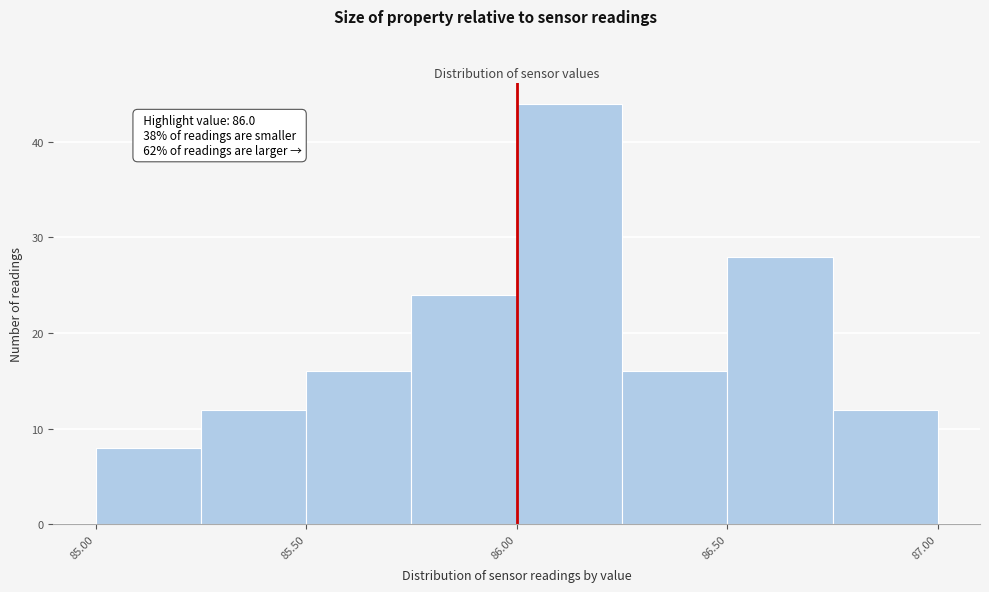

Over which range of the x-axis is the bar tallest?

86.00 to 86.25